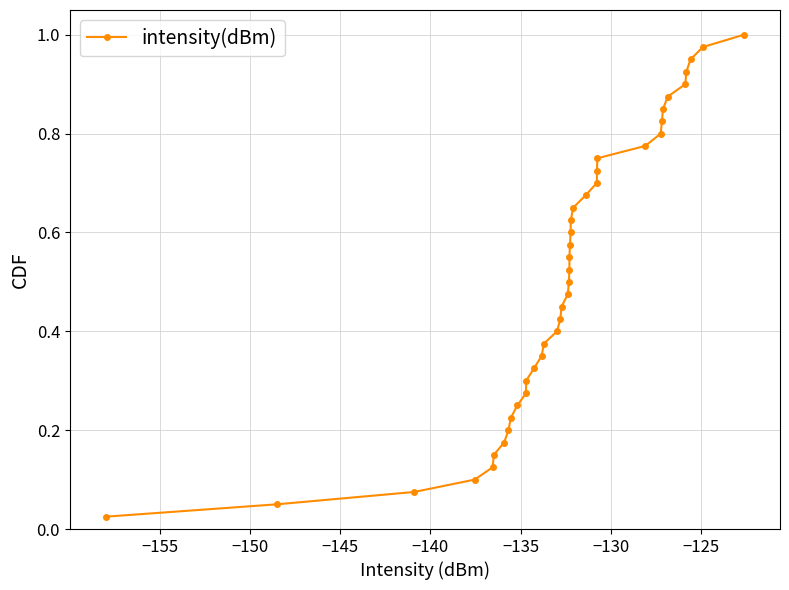

True or false: the data has more than 1 interior local peaks.

False